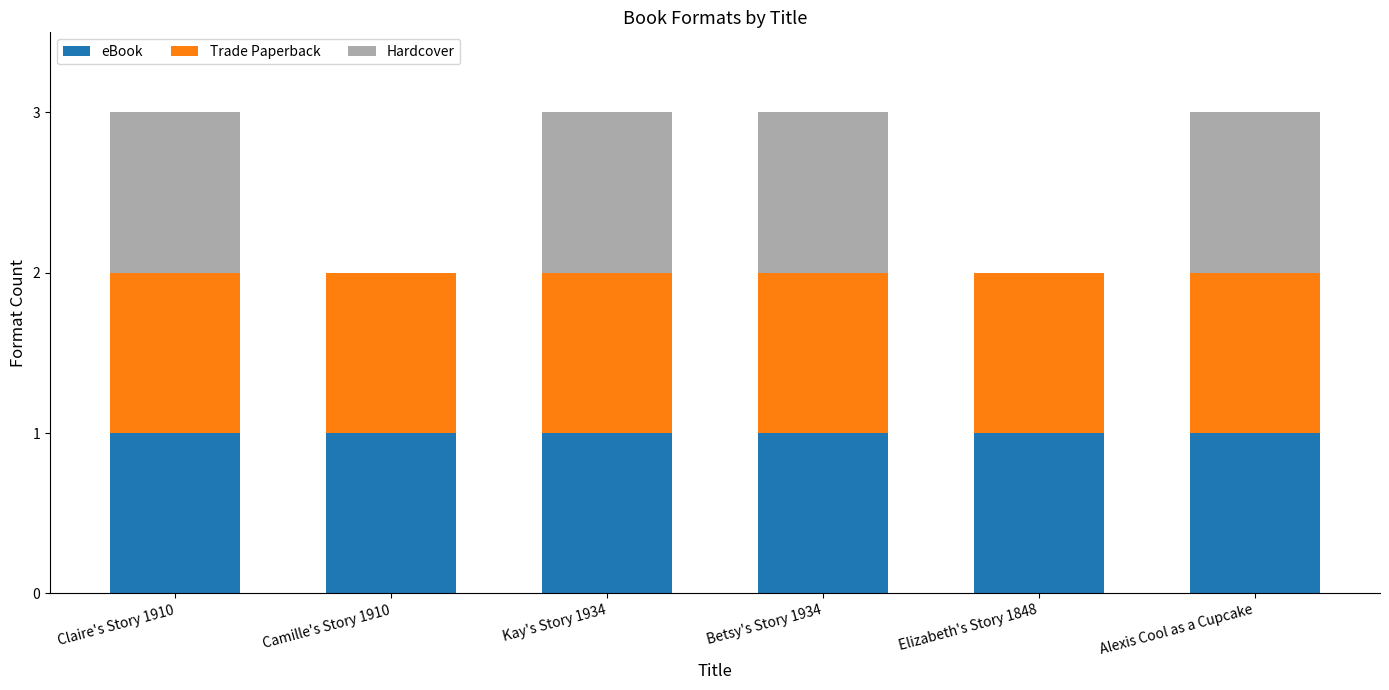

Are the bars grouped side by side (vs. stacked)?

No